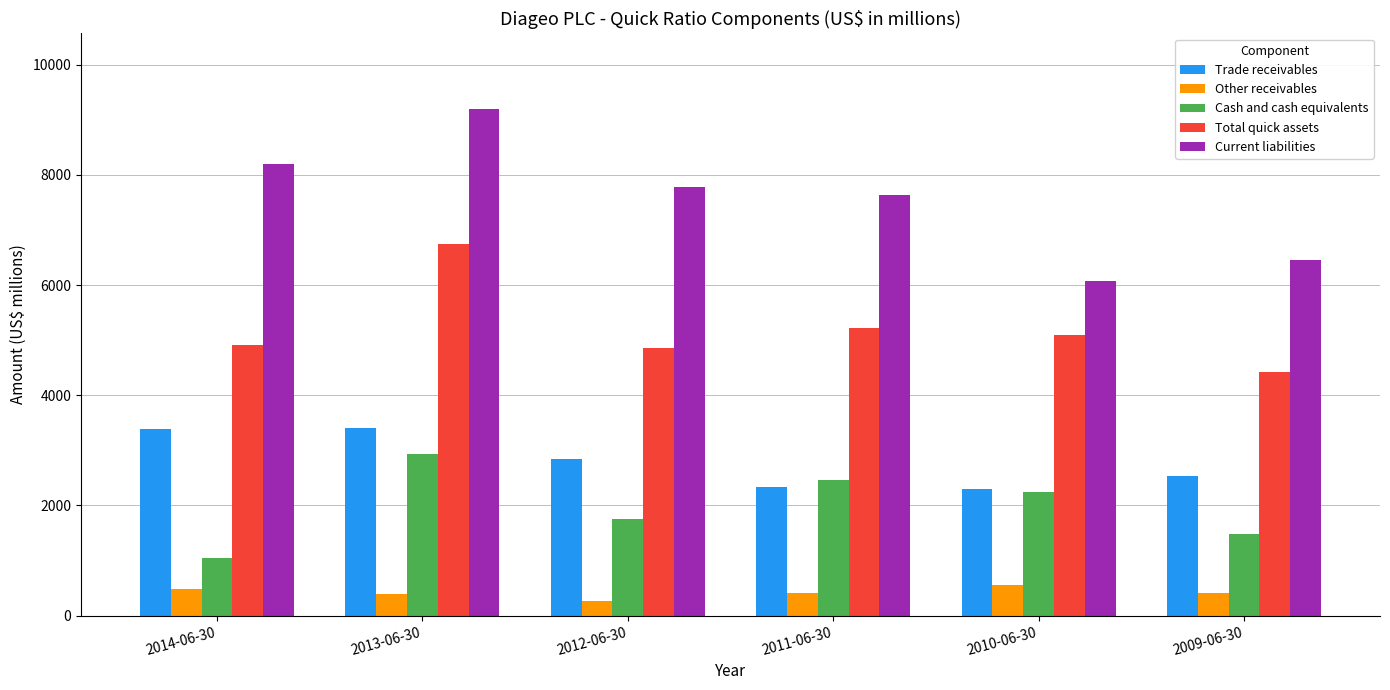

At 2012-06-30, list the series in order from smallest to largest.

Other receivables, Cash and cash equivalents, Trade receivables, Total quick assets, Current liabilities